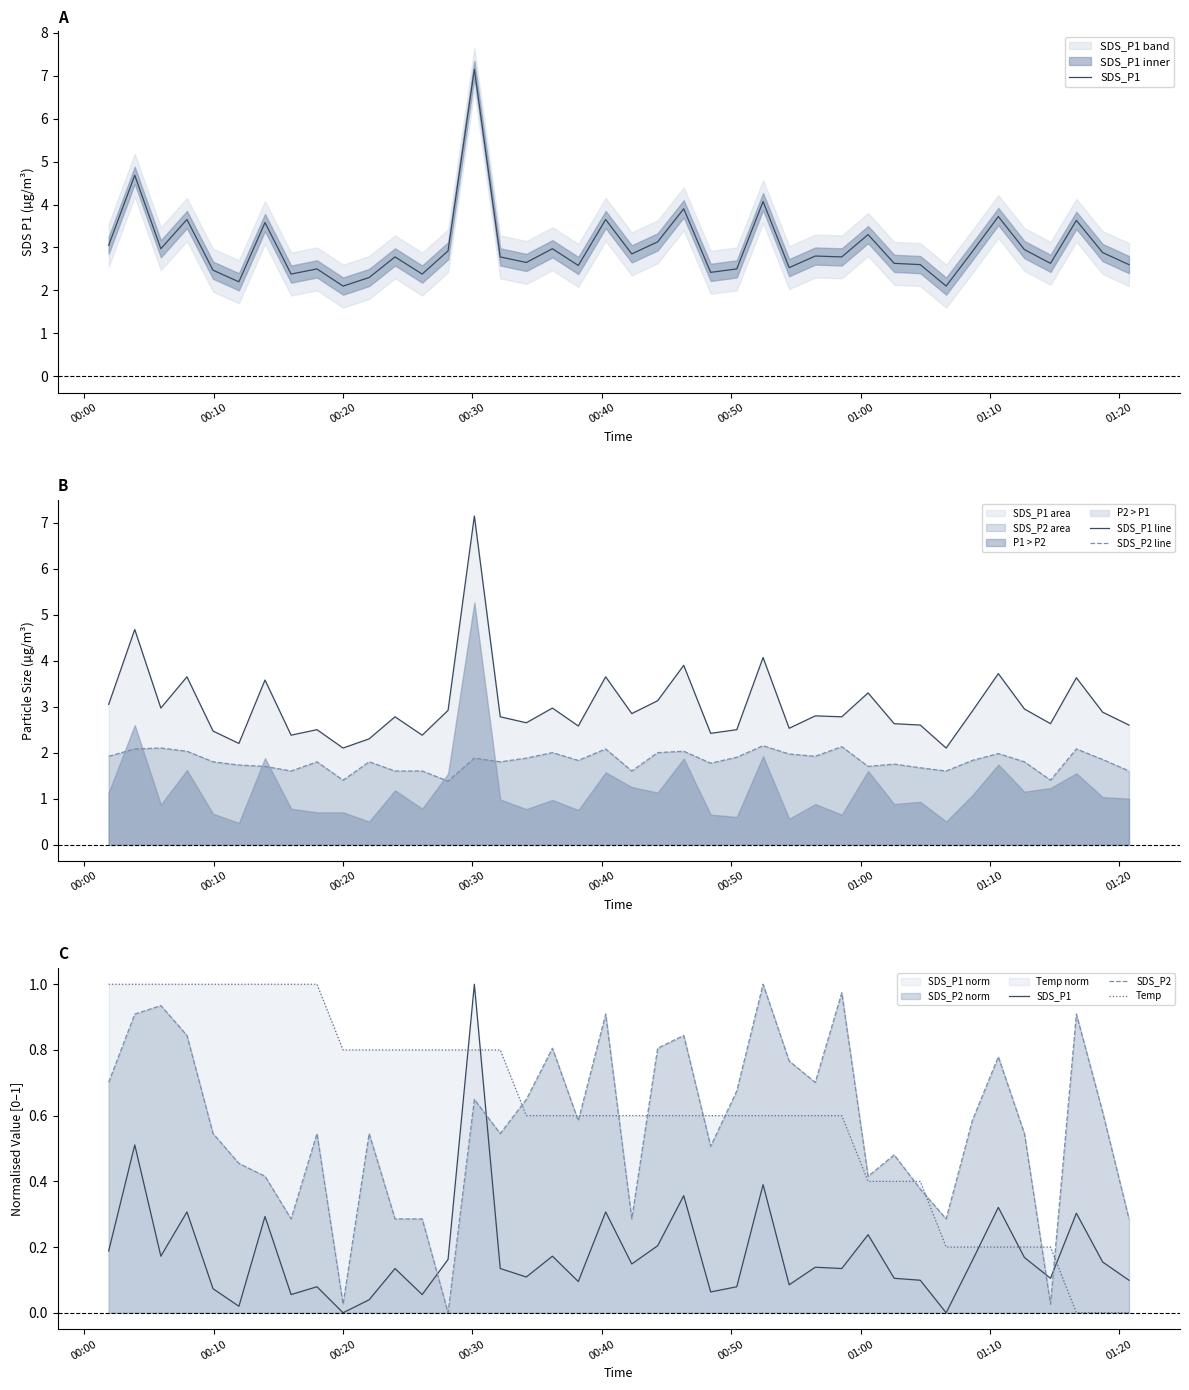

What is the highest value of the SDS_P1 line series?

7.2